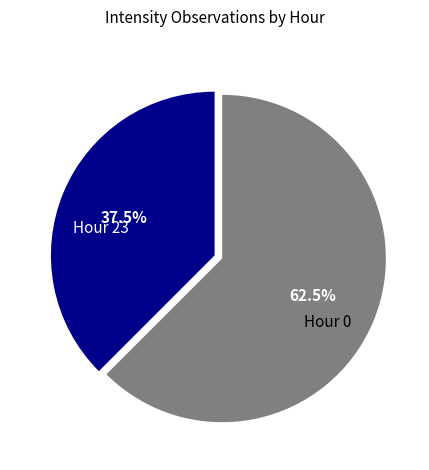

Which slice is the smallest?

Hour 23